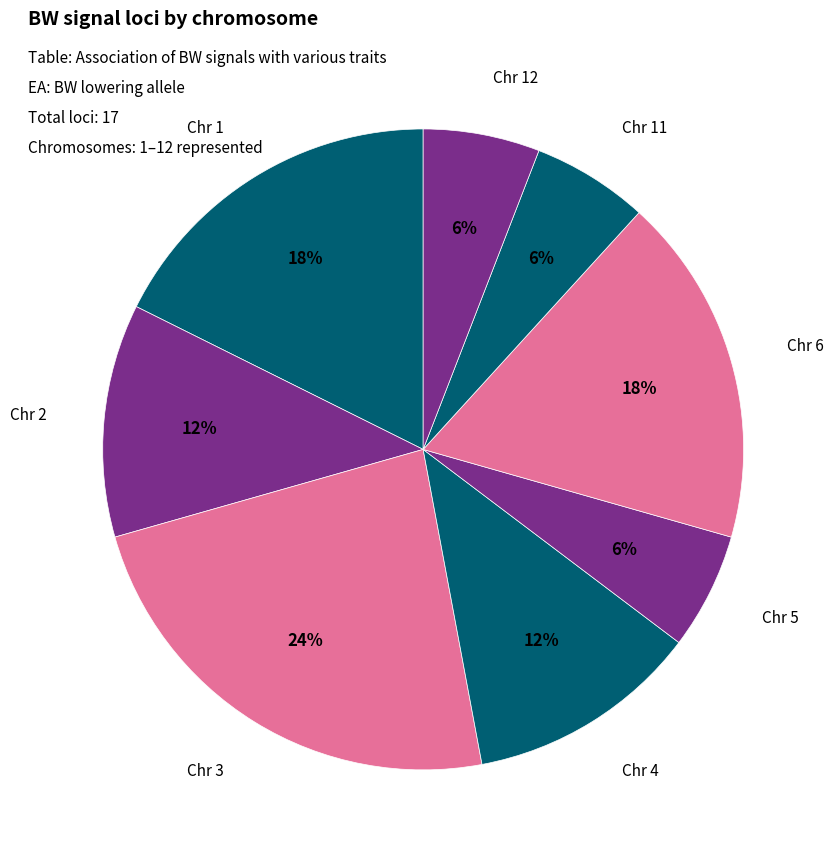

Count the number of slices in the pie.

8